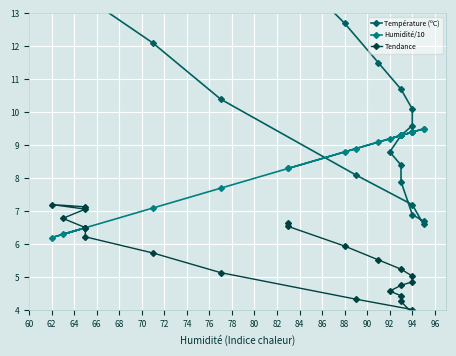

What is the average value of the Tendance series?

5.4